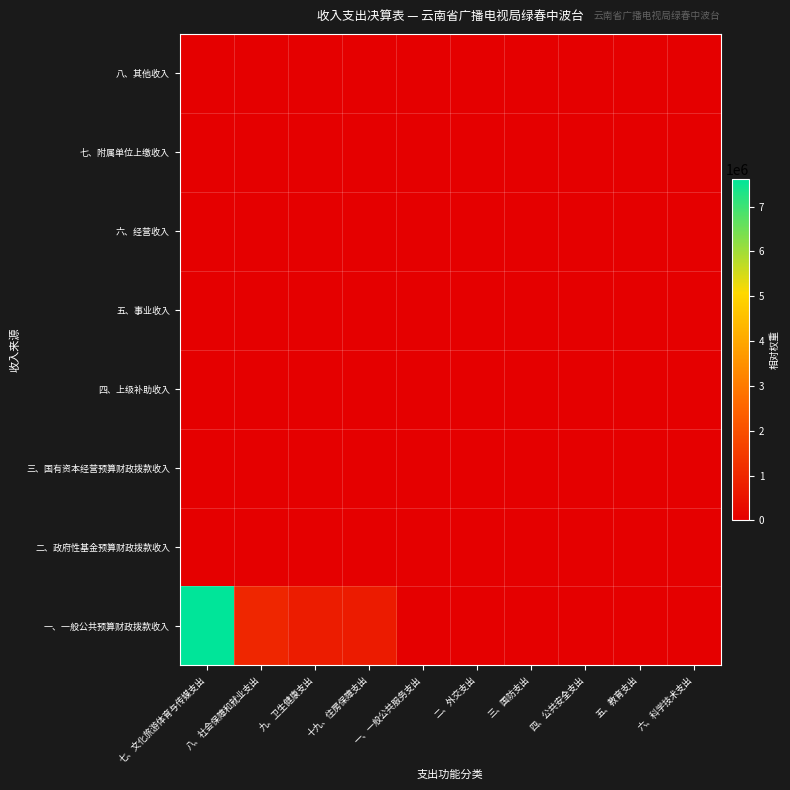

List the series in order of their peak value, lowest first.

二、政府性基金预算财政拨款收入, 三、国有资本经营预算财政拨款收入, 四、上级补助收入, 五、事业收入, 六、经营收入, 七、附属单位上缴收入, 八、其他收入, 一、一般公共预算财政拨款收入